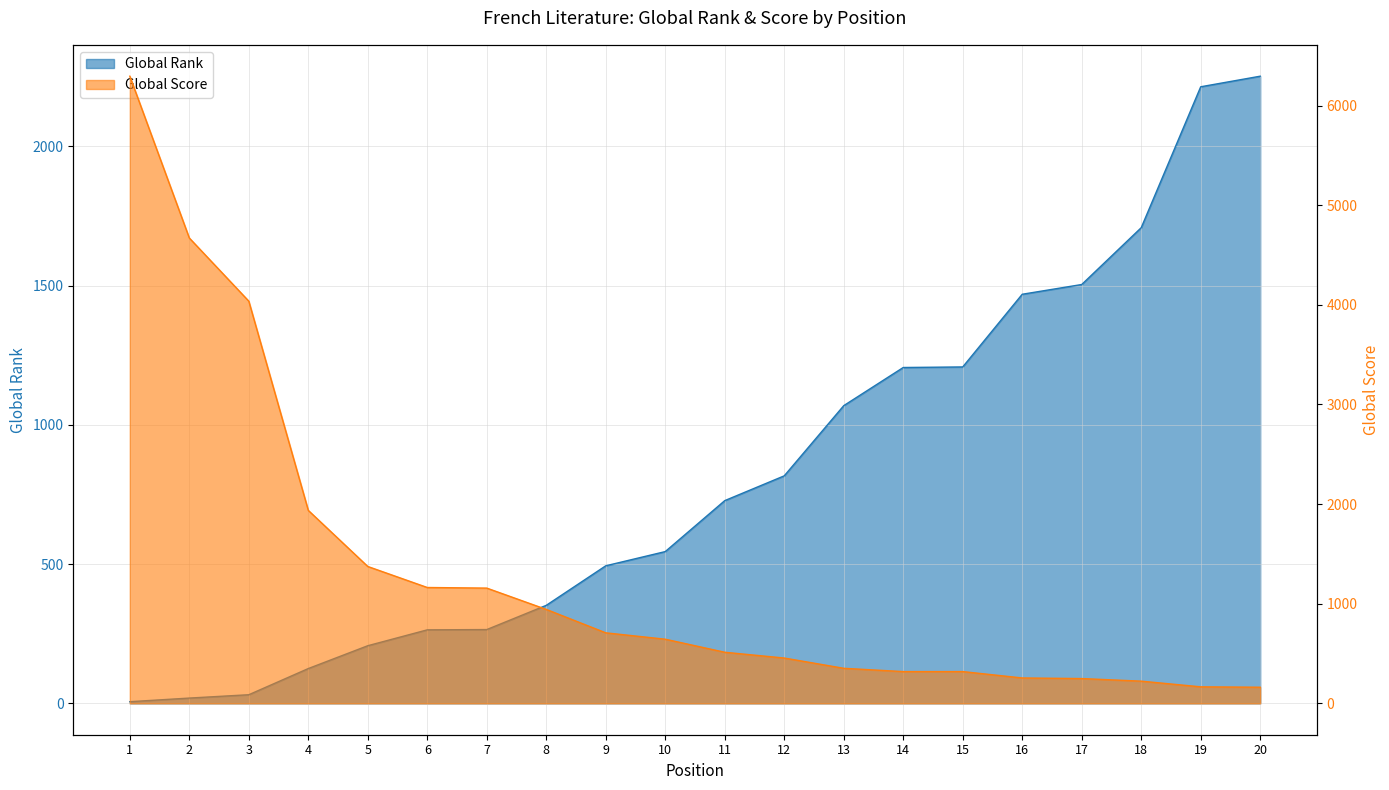

At how many categories does at least one series exceed 5565?

1